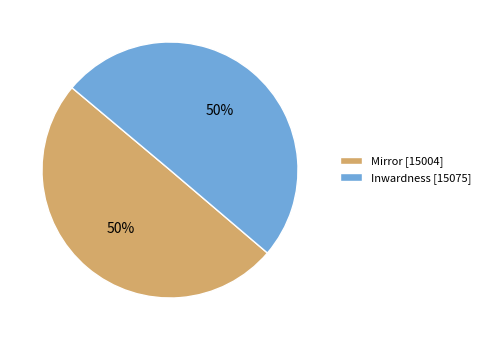

True or false: Inwardness accounts for 62% of the total.

False